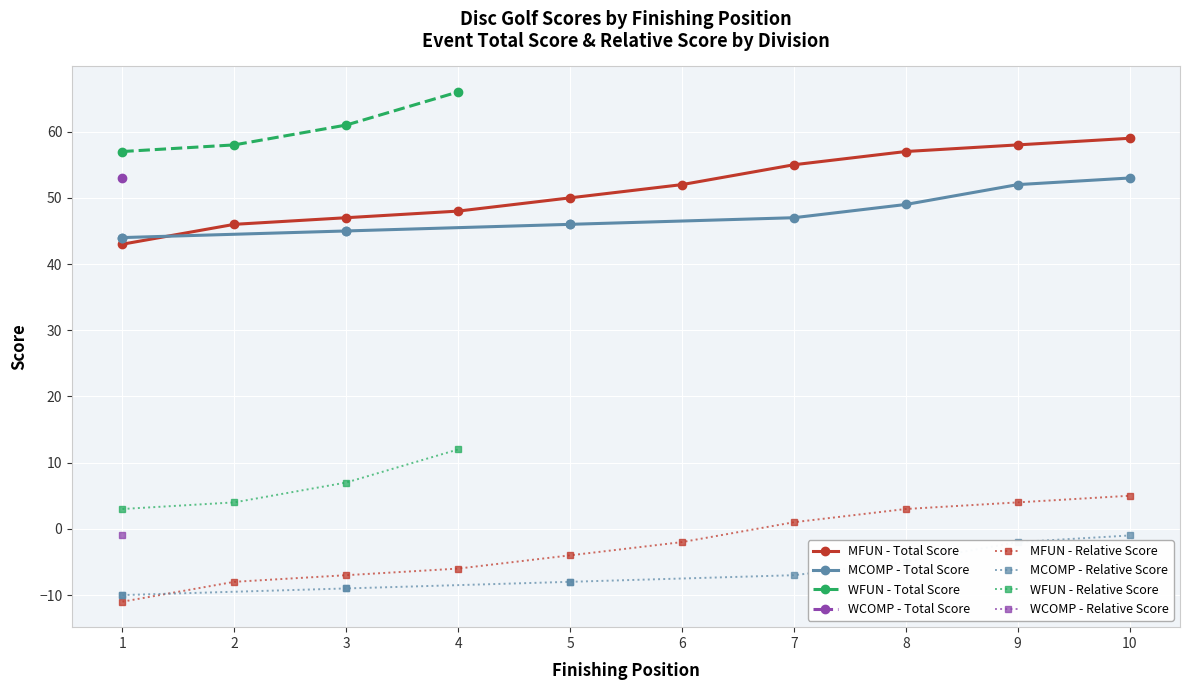

True or false: MFUN - Total Score has more than 2 interior local peaks.

False